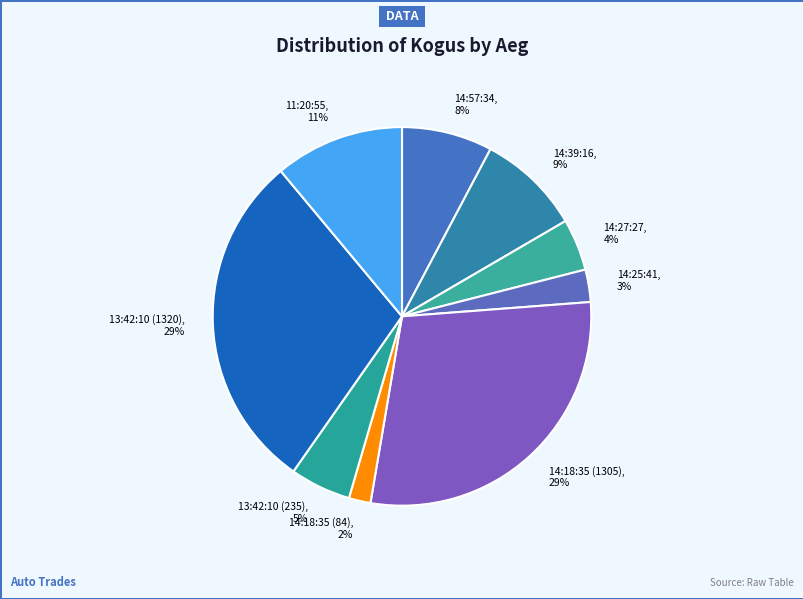

The 13:42:10 (235) slice represents 5% of the pie. True or false?

True